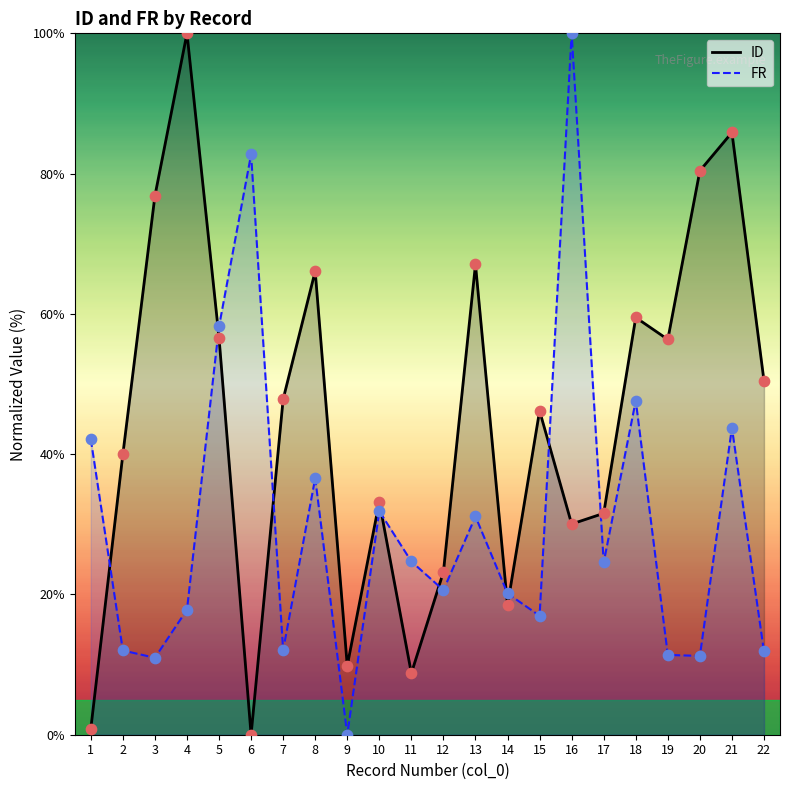

At how many categories does at least one series exceed 67?

7